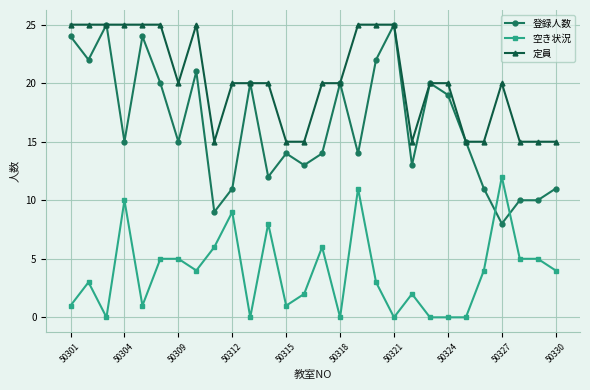

True or false: 空き状況 and 定員 cross at least once.

False